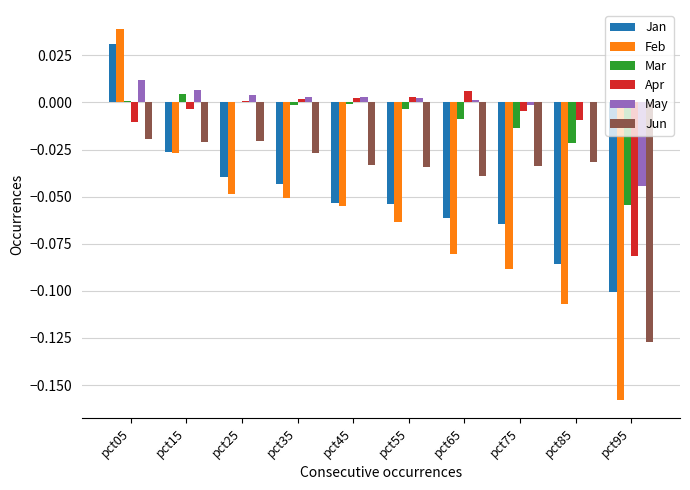

Count the number of categories in the chart.

10